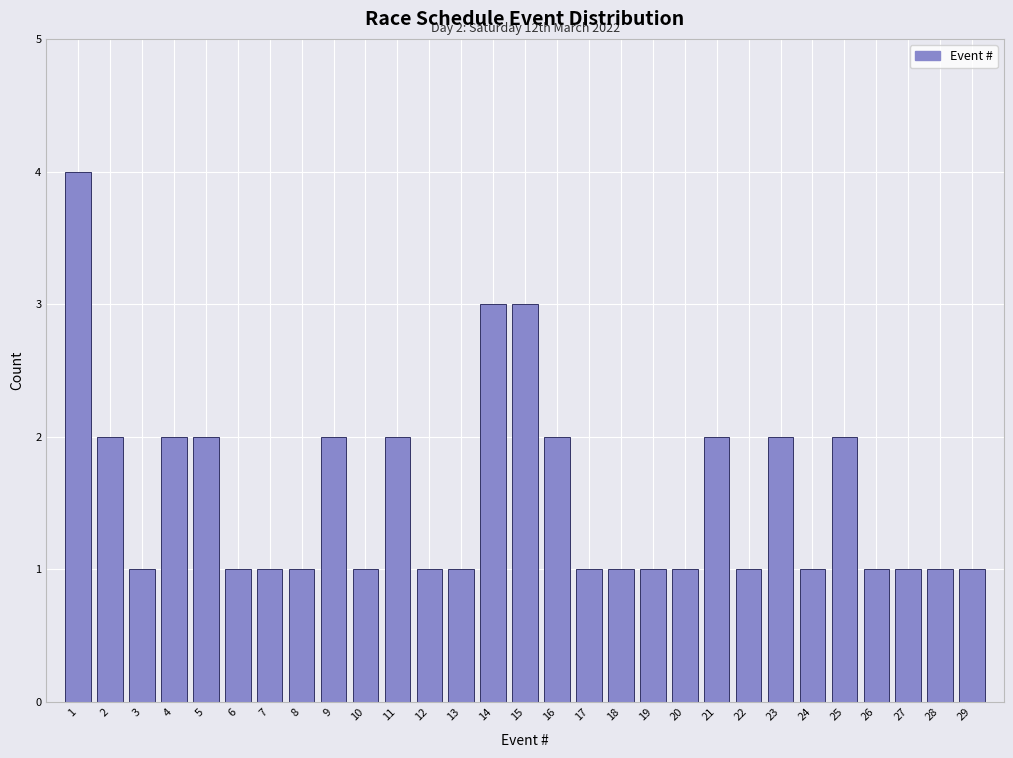

Which range on the x-axis has the tallest bar?

0.5 to 1.5